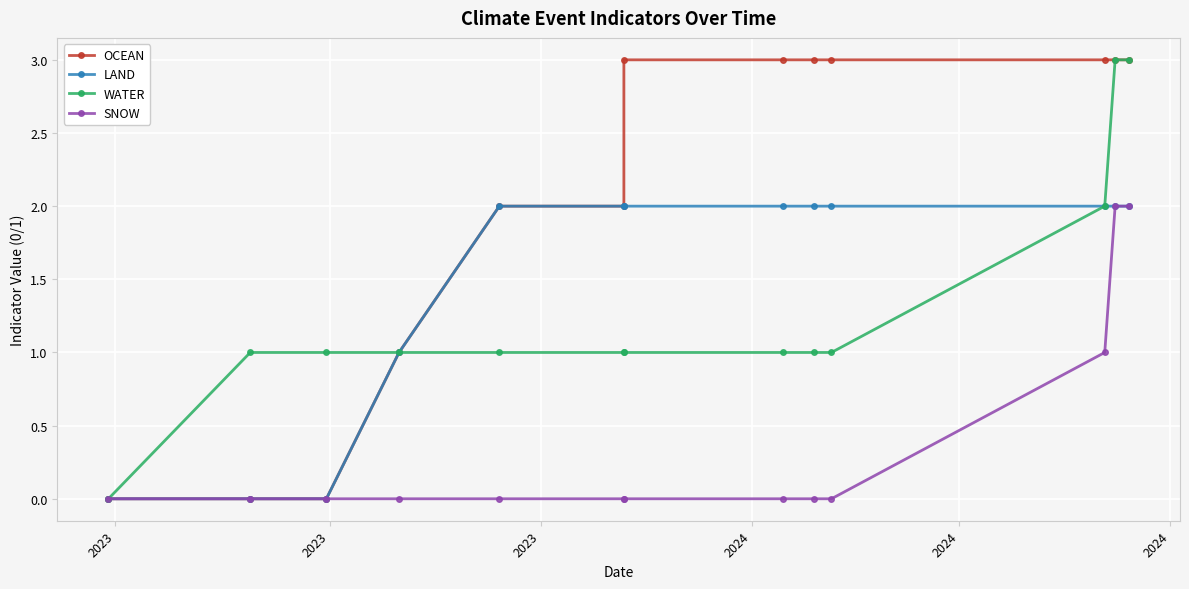

What are all the series names shown in the legend?

OCEAN, LAND, WATER, SNOW